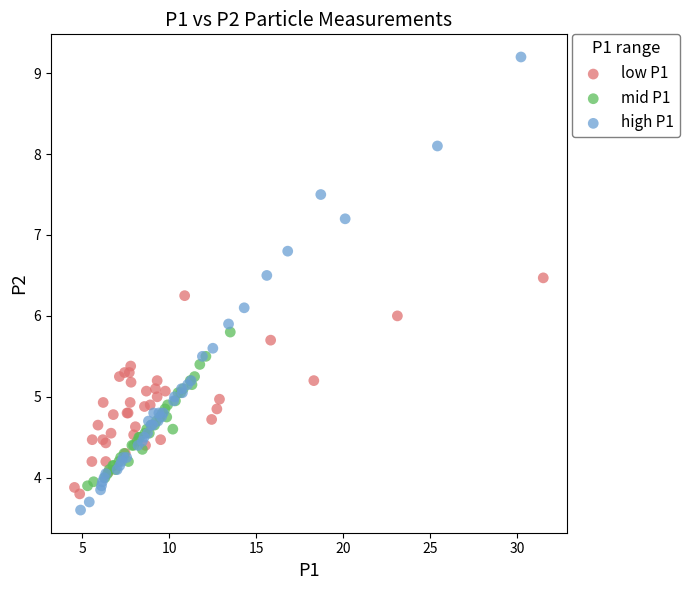

Which series contains the highest Y value?

high P1